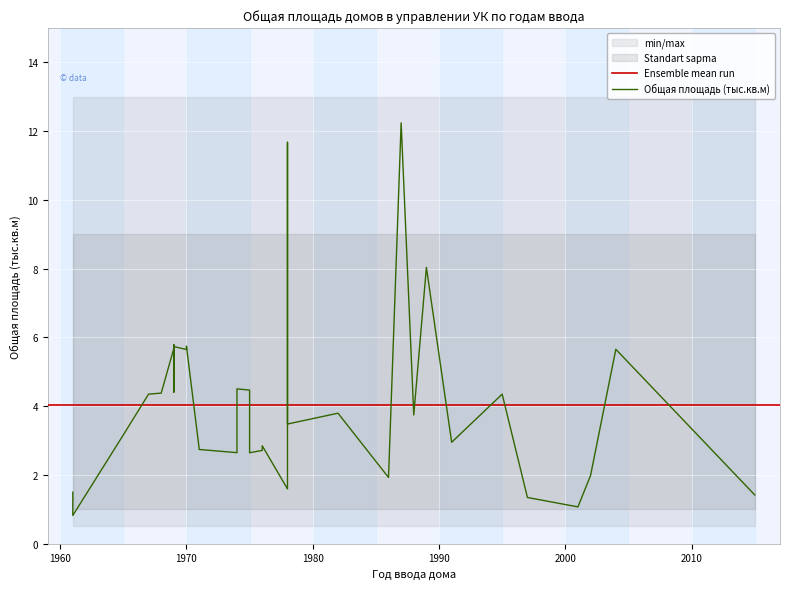

What is the sum of the values at 1991 and 1961?

4.4